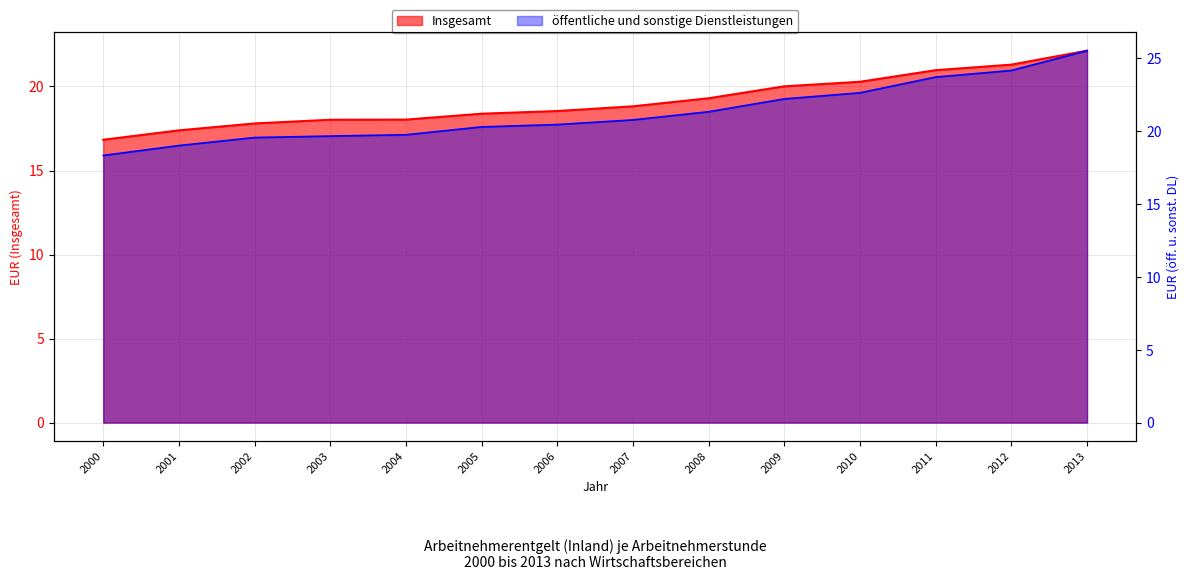

True or false: öffentliche und sonstige Dienstleistungen and Insgesamt cross at least once.

False